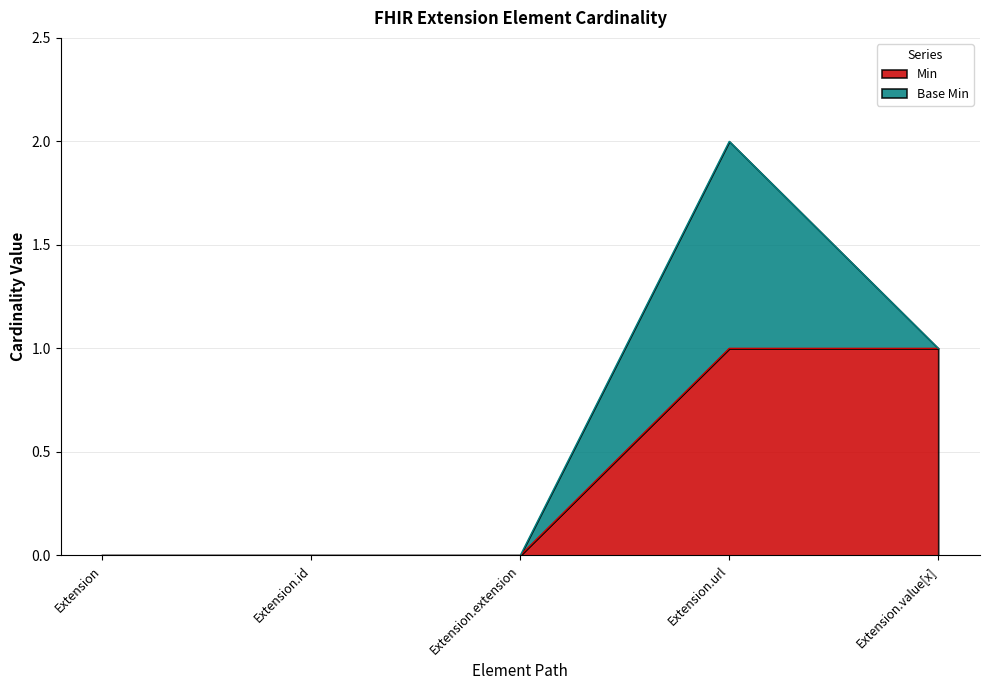

How many lines are shown in the chart?

2